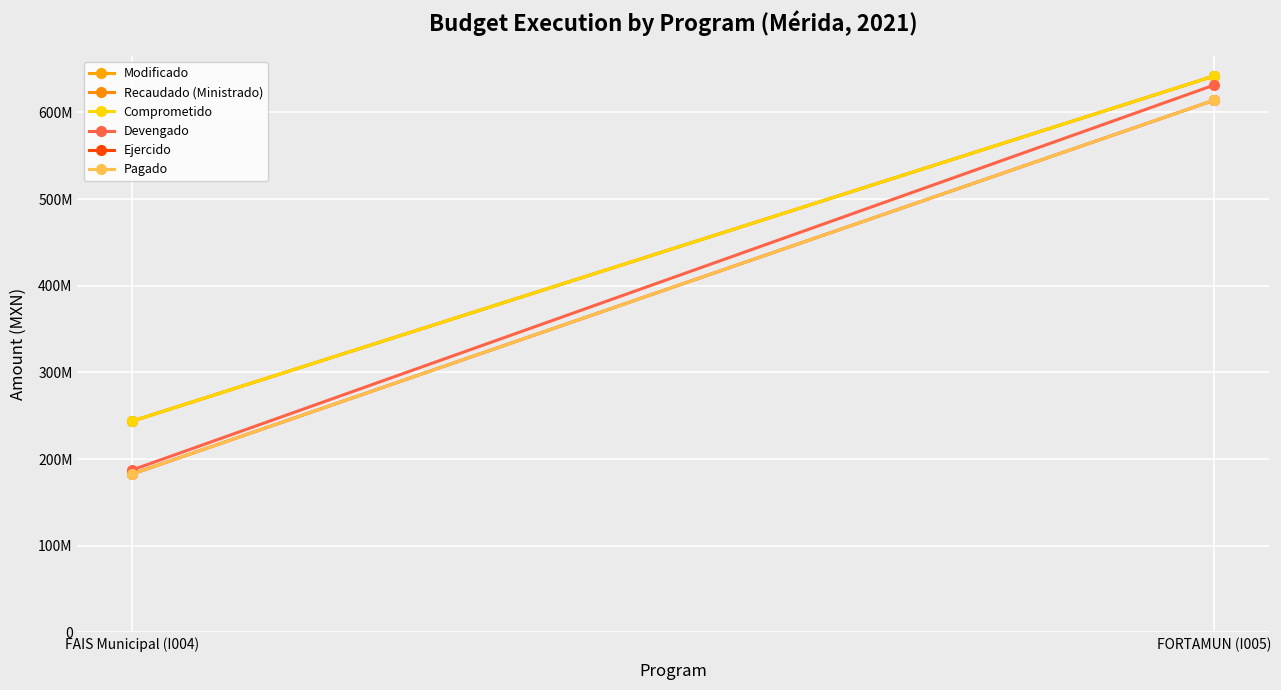

How many data points in Modificado are less than 642265107?

1